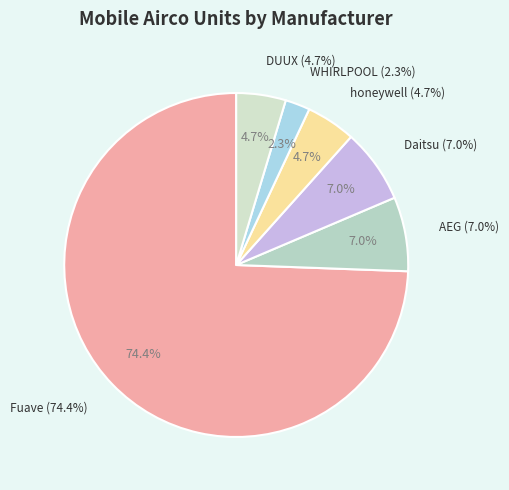

What portion of the pie excludes Fuave?

25.6%